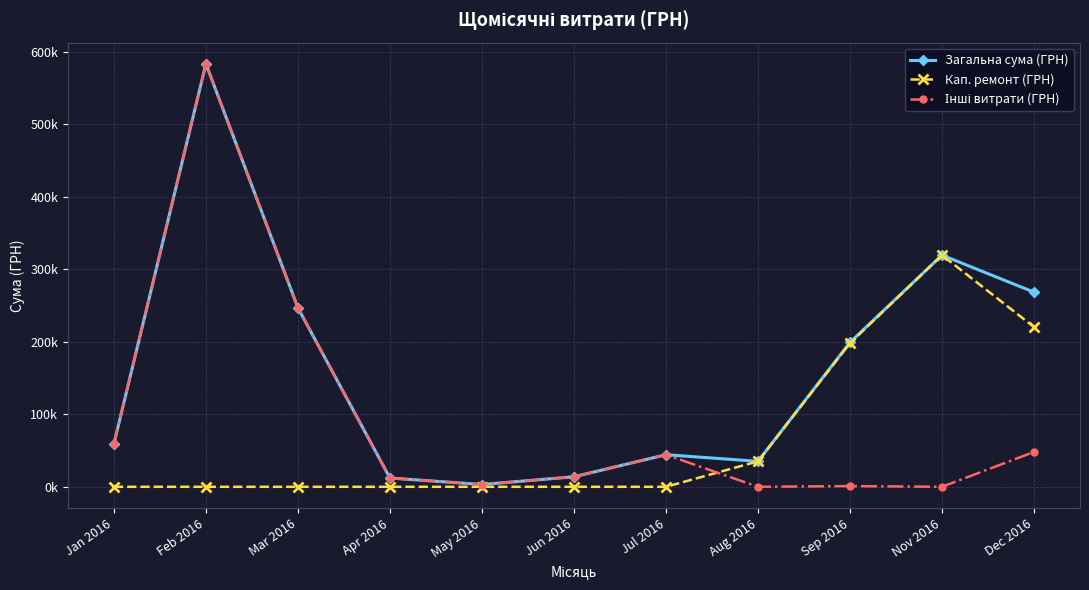

At which label is Кап. ремонт (ГРН) closest to 159787?

Sep 2016